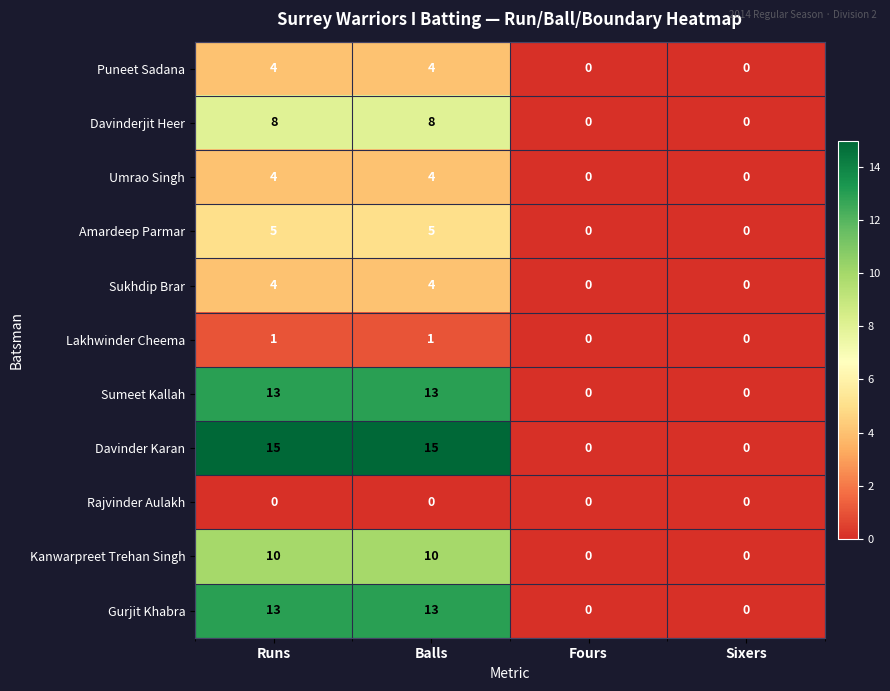

What is the difference between the highest and lowest values at Balls?

15